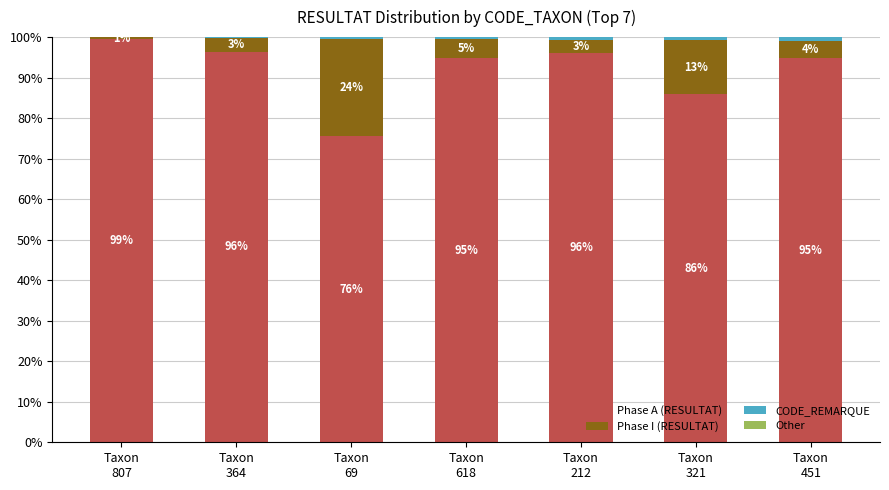

What is the highest value of the Phase A (RESULTAT) series?

99.4